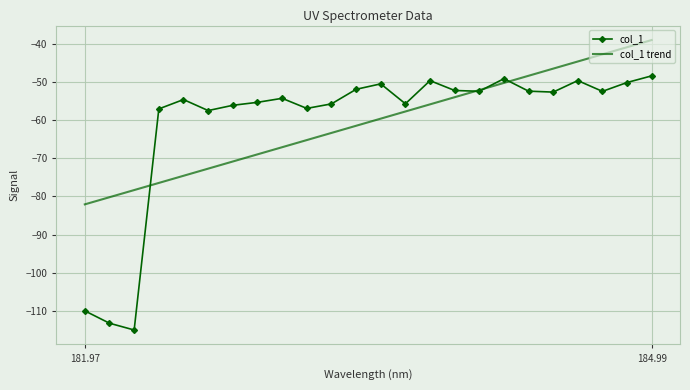

What is the sum of all col_1 trend values?

-1451.6